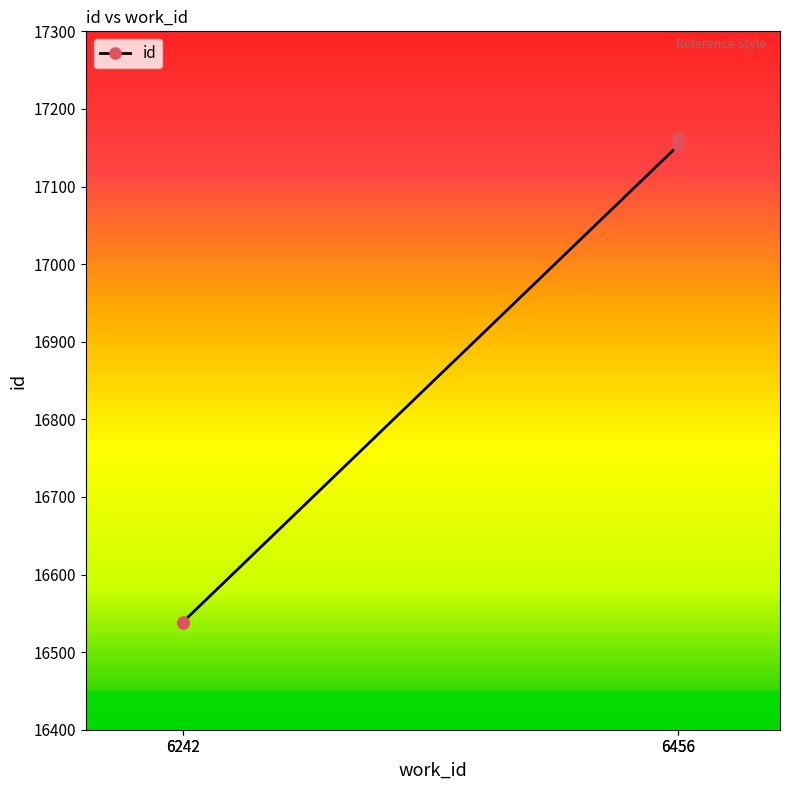

Is it true that the value at 6242 is 16538?

True